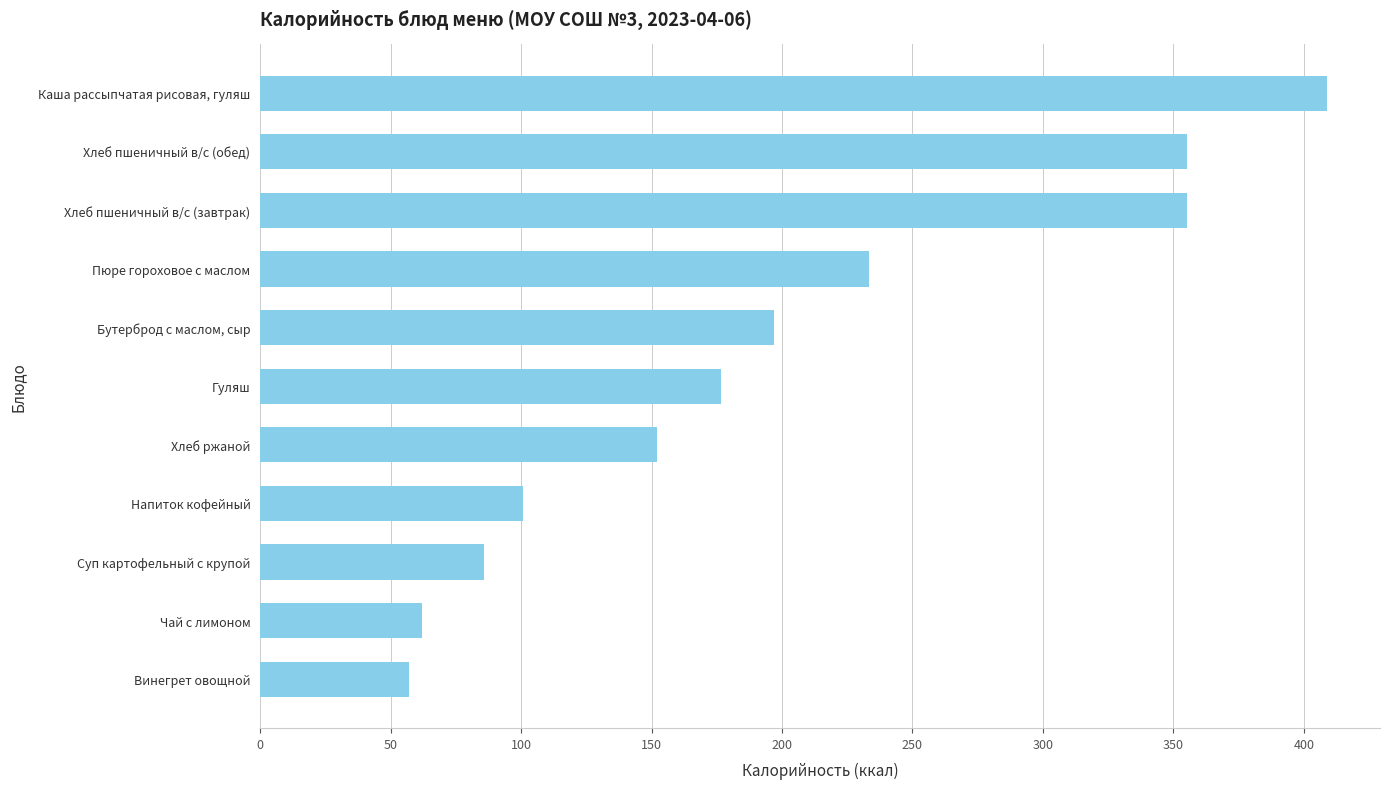

How many data points does each series have?

11